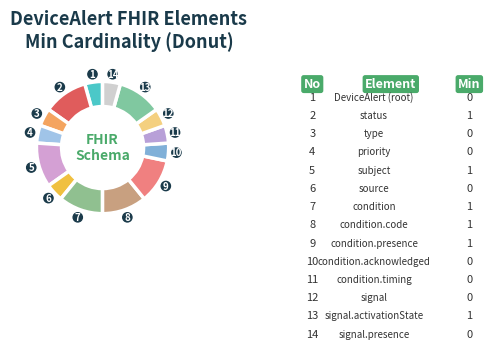

Count the number of slices in the pie.

14